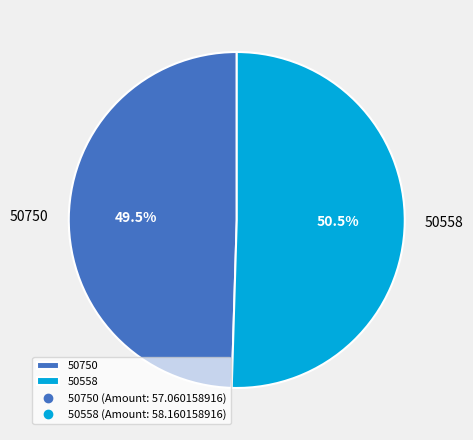

What is the largest slice in the pie chart?

50558